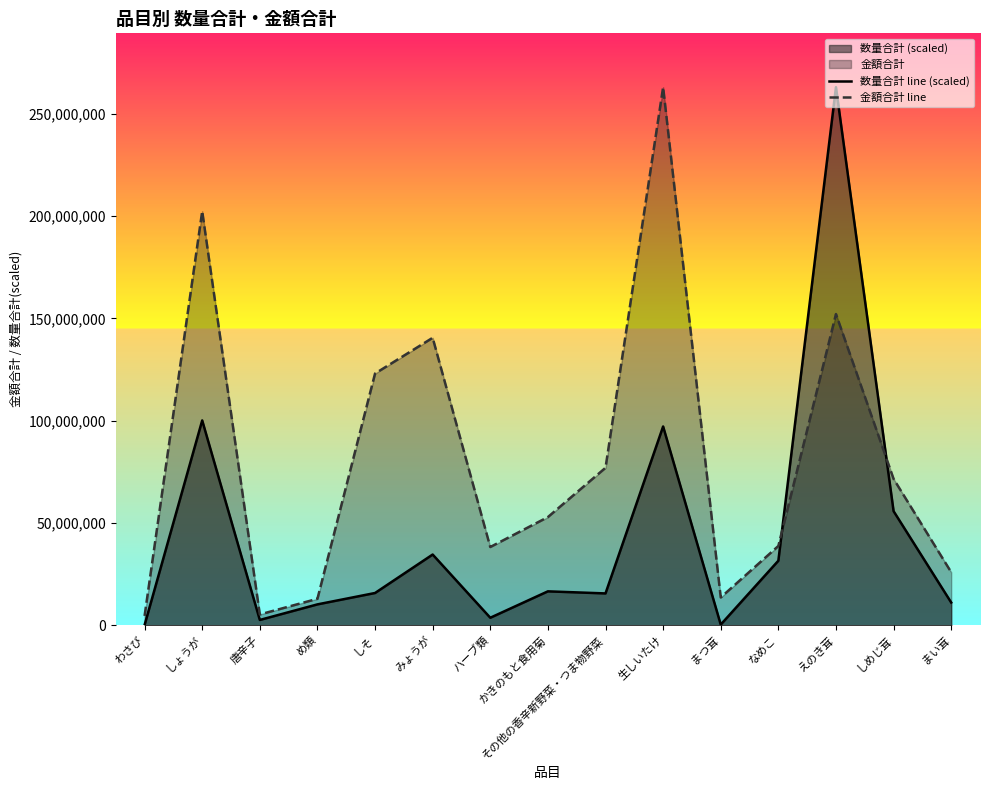

Which series has the largest total across all categories?

金額合計 line